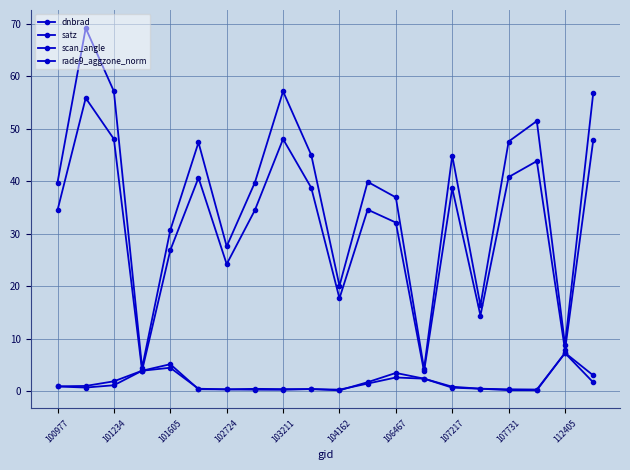

At which category does the chart reach its minimum across all series?

104162